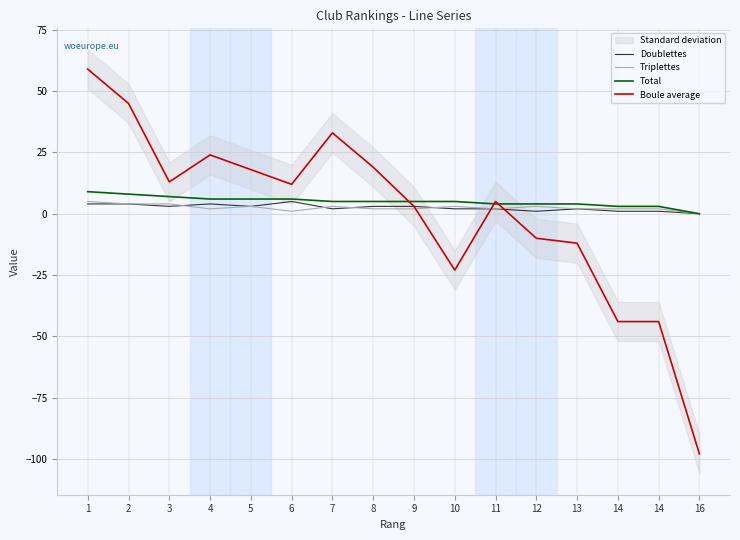

What is the difference between the highest and lowest values at 16?

98